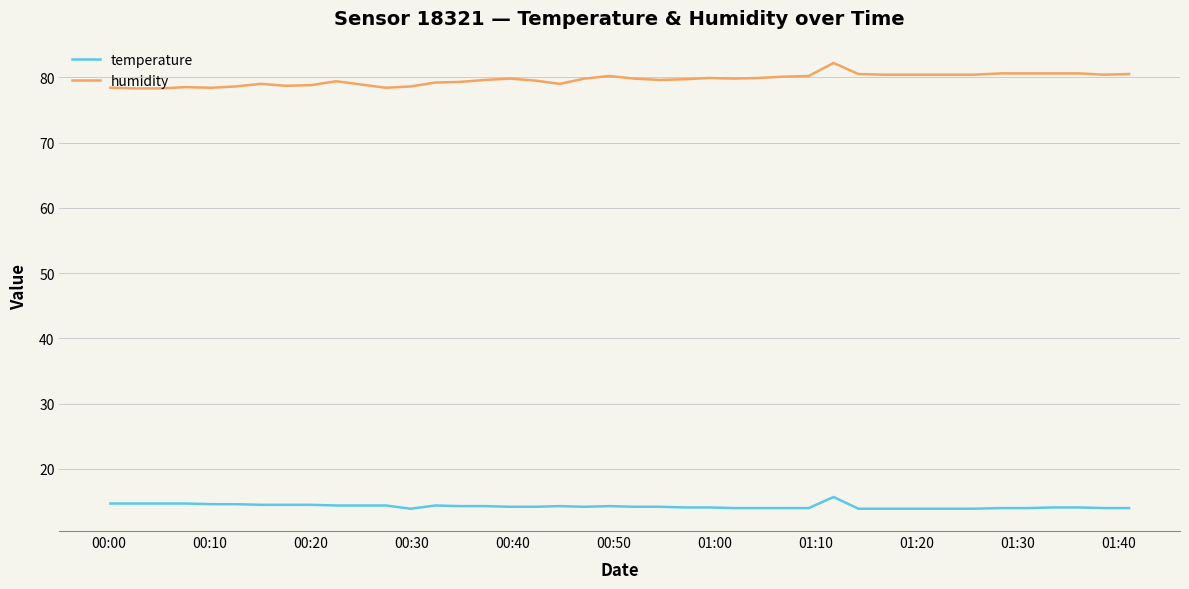

How many categories are shown in the chart?

40